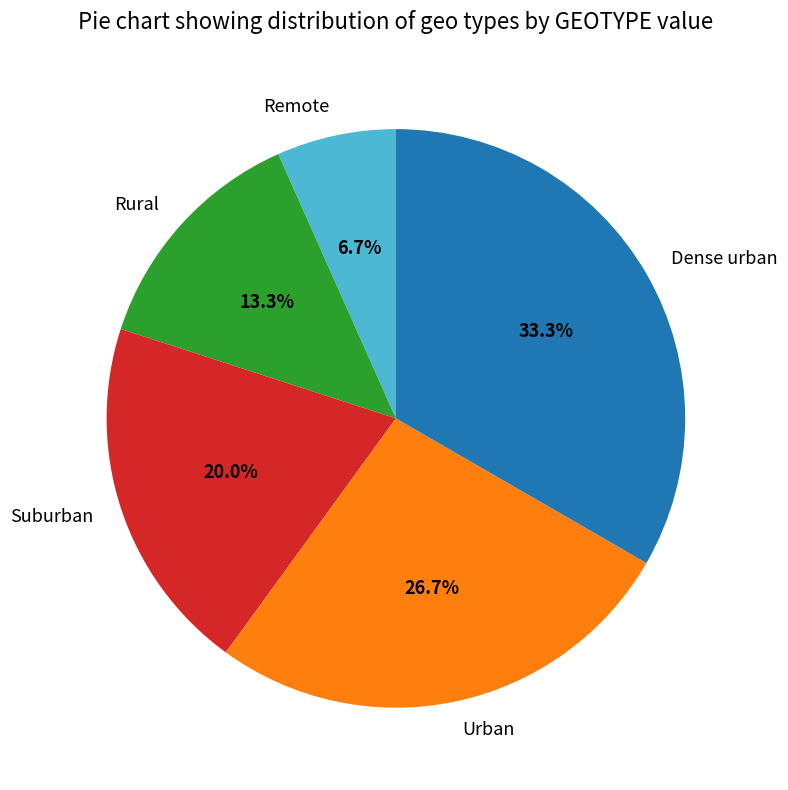

Which category has the smallest portion of the pie?

Remote